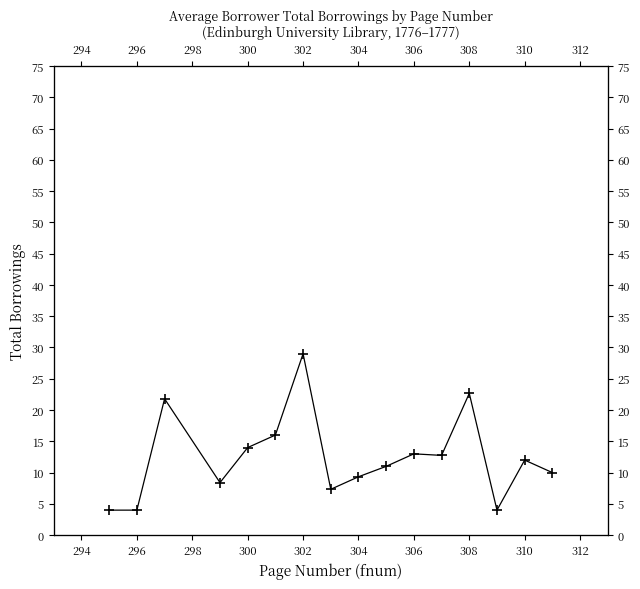

How many interior local valleys (lower than both neighbors) does the data have?

4